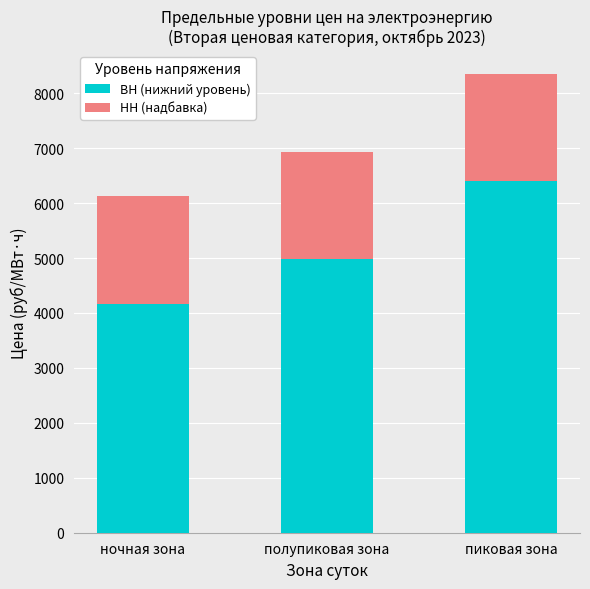

What is the sum of all ВН (нижний уровень) values?

15539.3